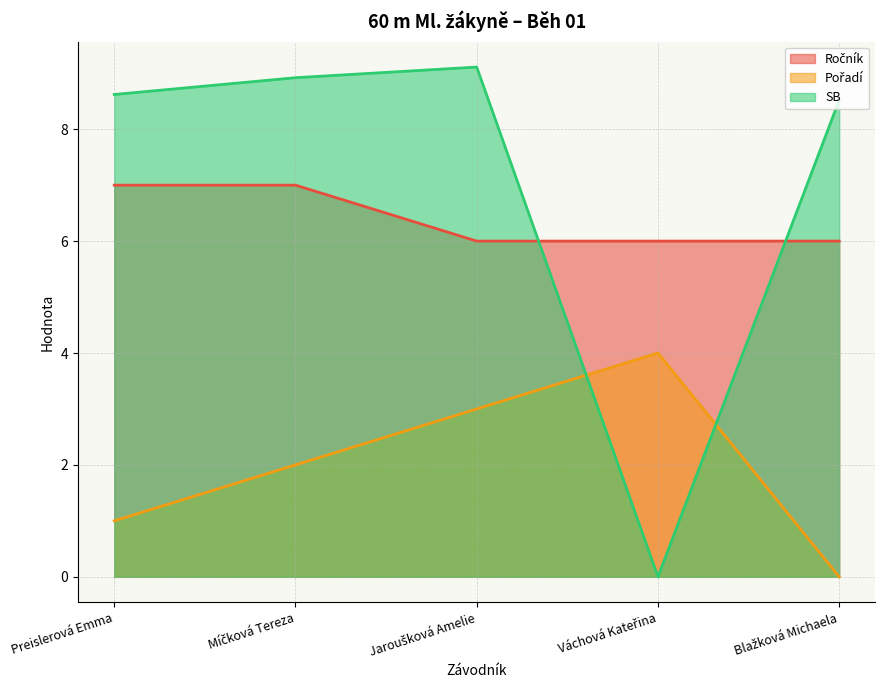

How many intersections are there between SB and Pořadí?

2